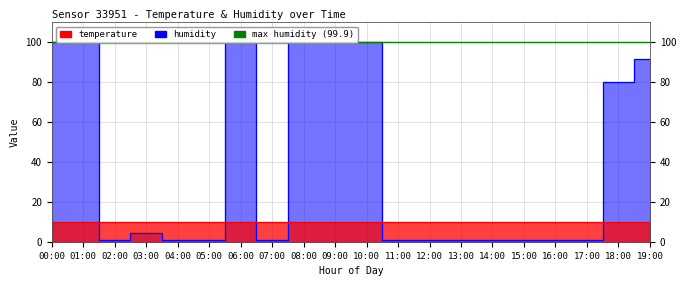

What is the minimum value for temperature?

9.9